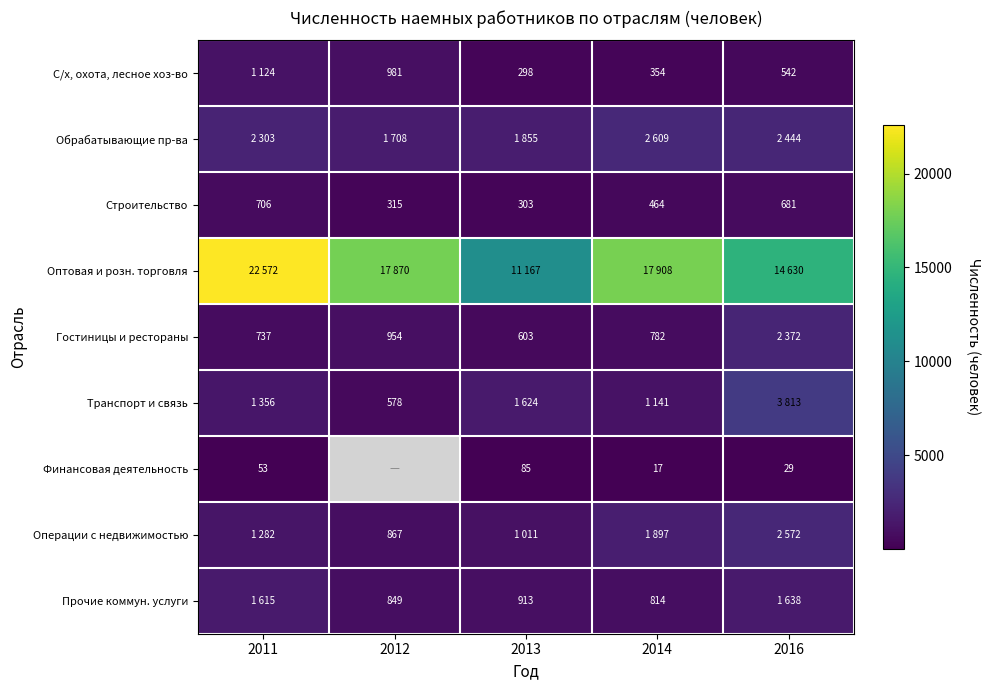

At which label is Строительство closest to 504?

2014